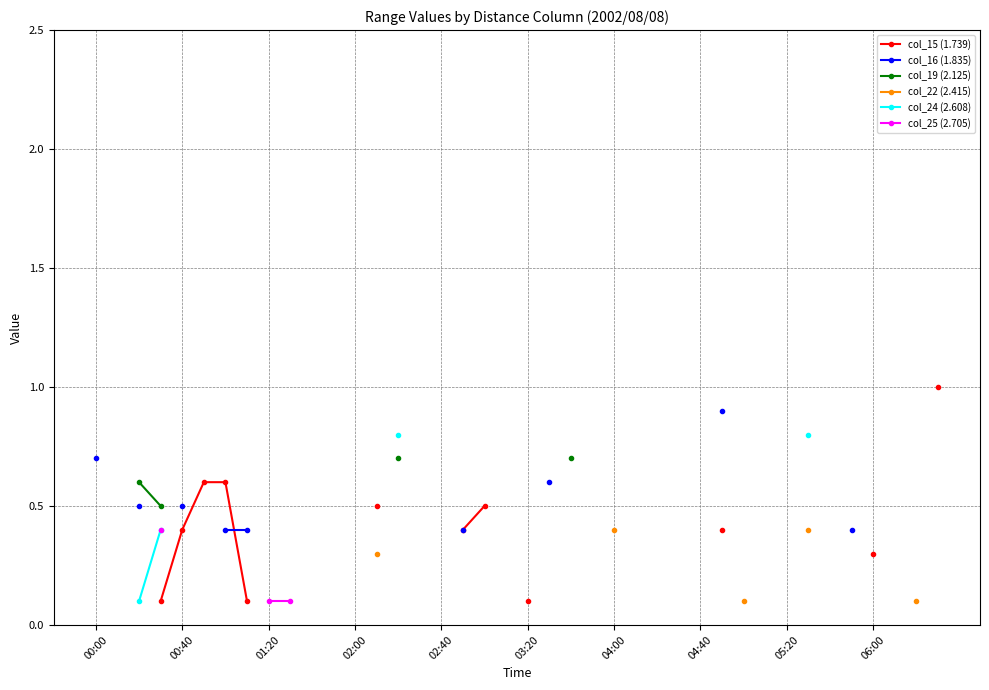

What is the label of the 36th point from the right?

00:40